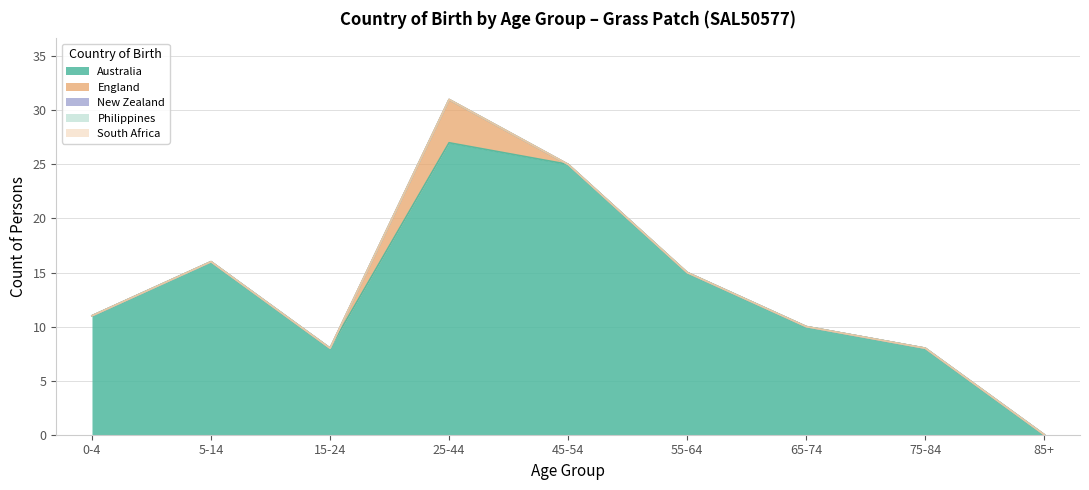

What is the total value across all series at 5-14?

16